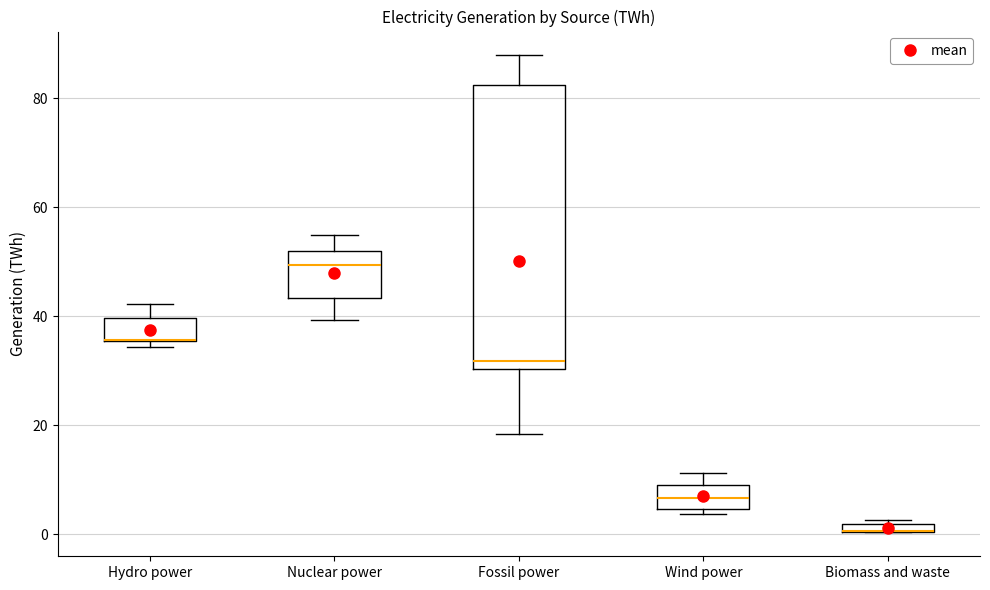

Comparing the boxes themselves (not the whiskers), which one is the tallest?

Fossil power